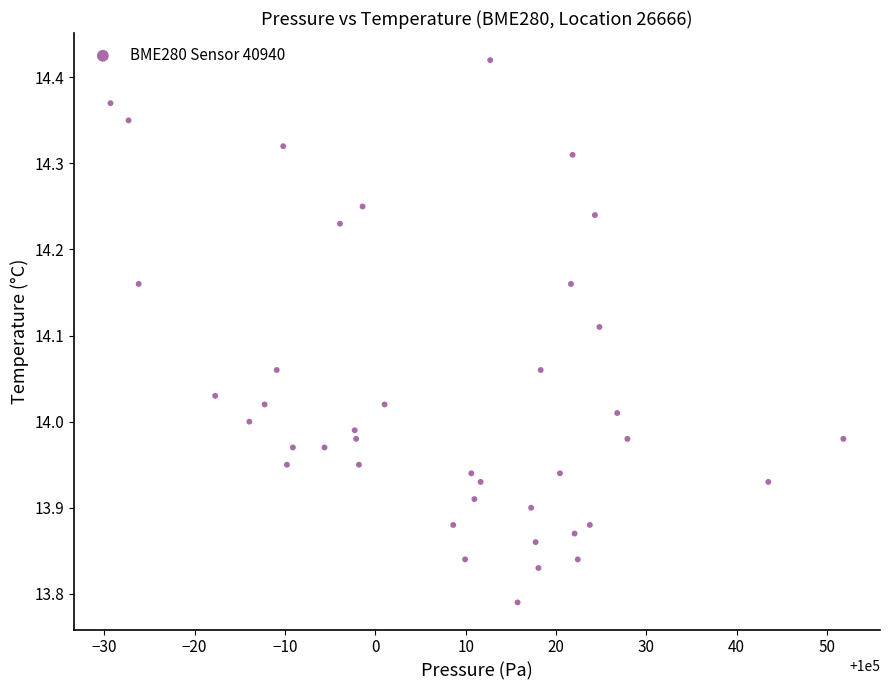

What is the range of Y values (max minus min)?

0.6